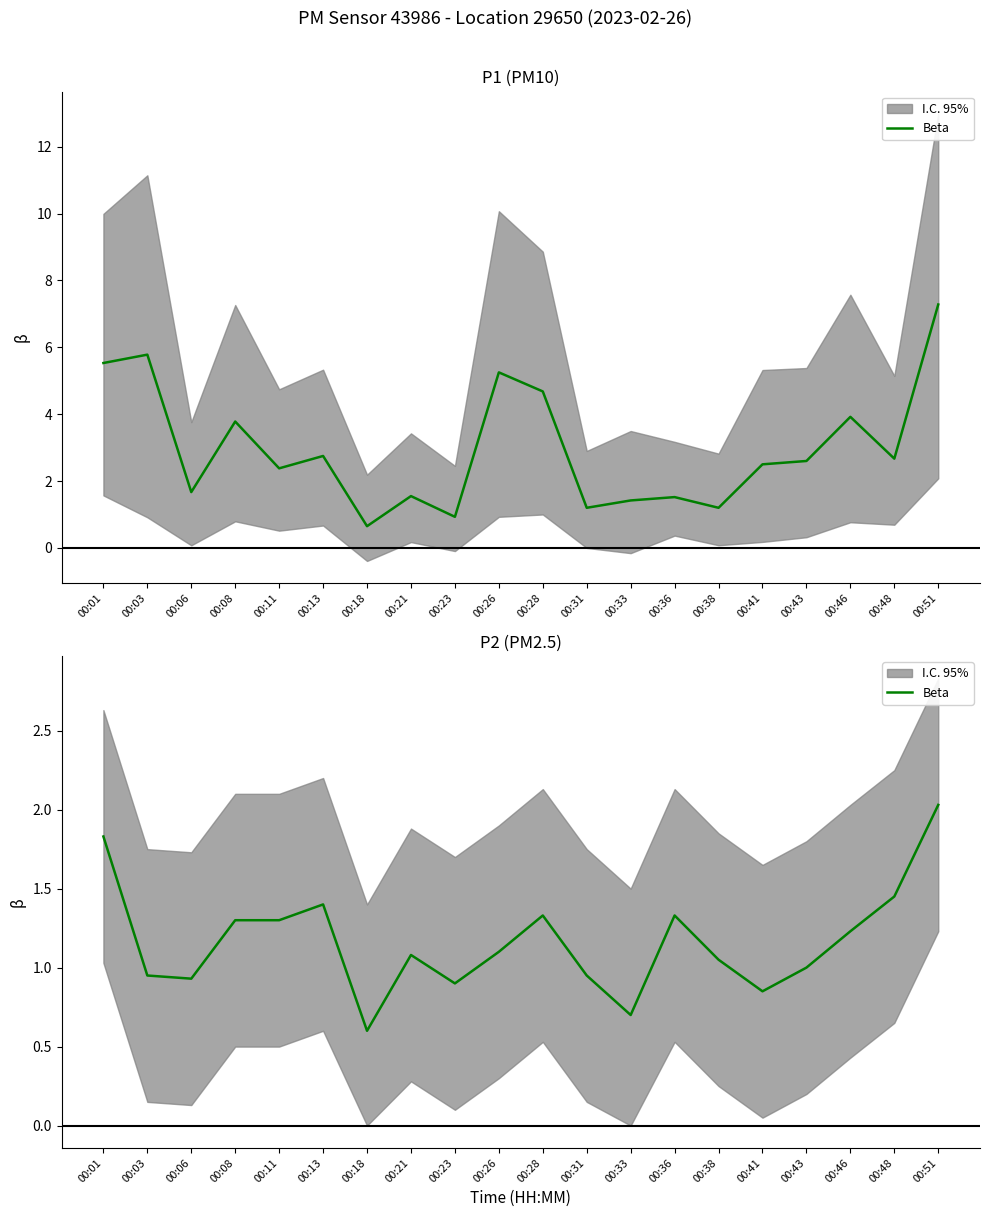

The chart shows a value of 0.9 at 00:06. True or false?

True